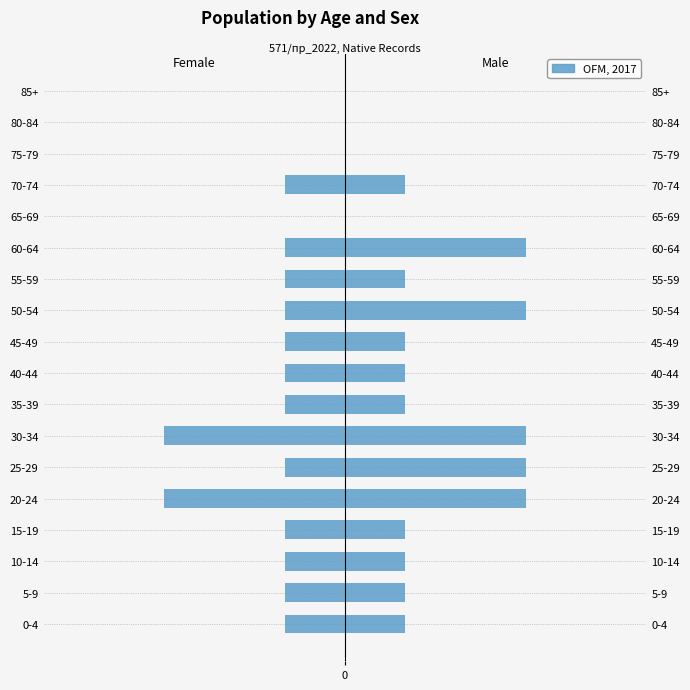

Is it true that Female equals 0 at 5-9?

False